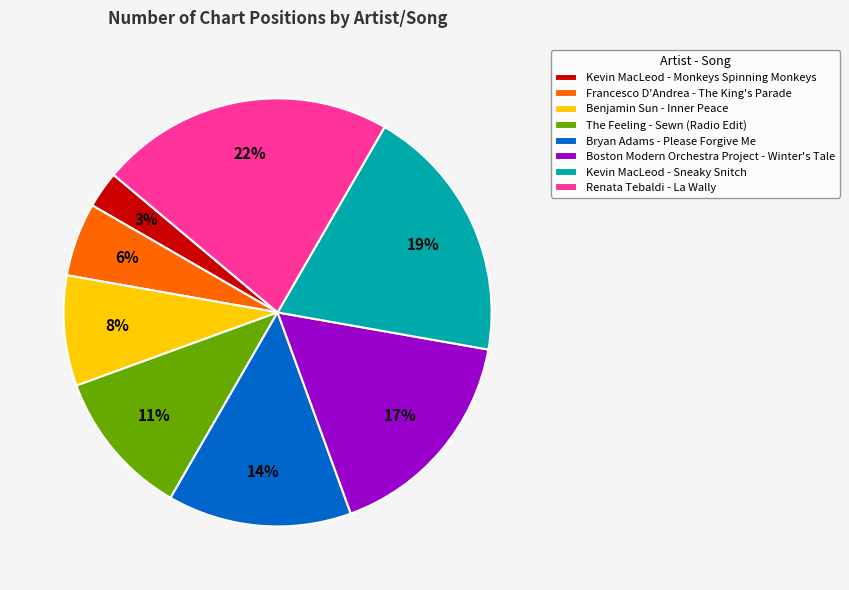

Combined, do Benjamin Sun - Inner Peace and Bryan Adams - Please Forgive Me account for over 50%?

No